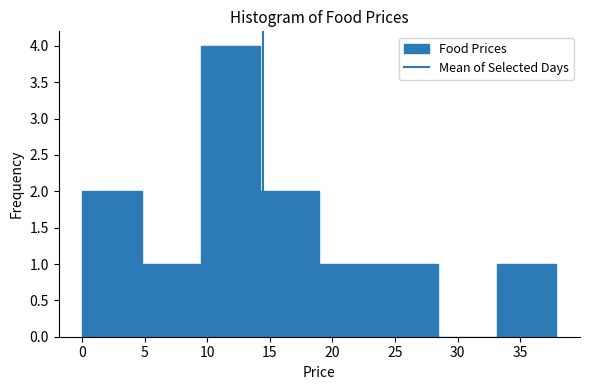

Which range on the x-axis has the tallest bar?

9.5 to 14.0